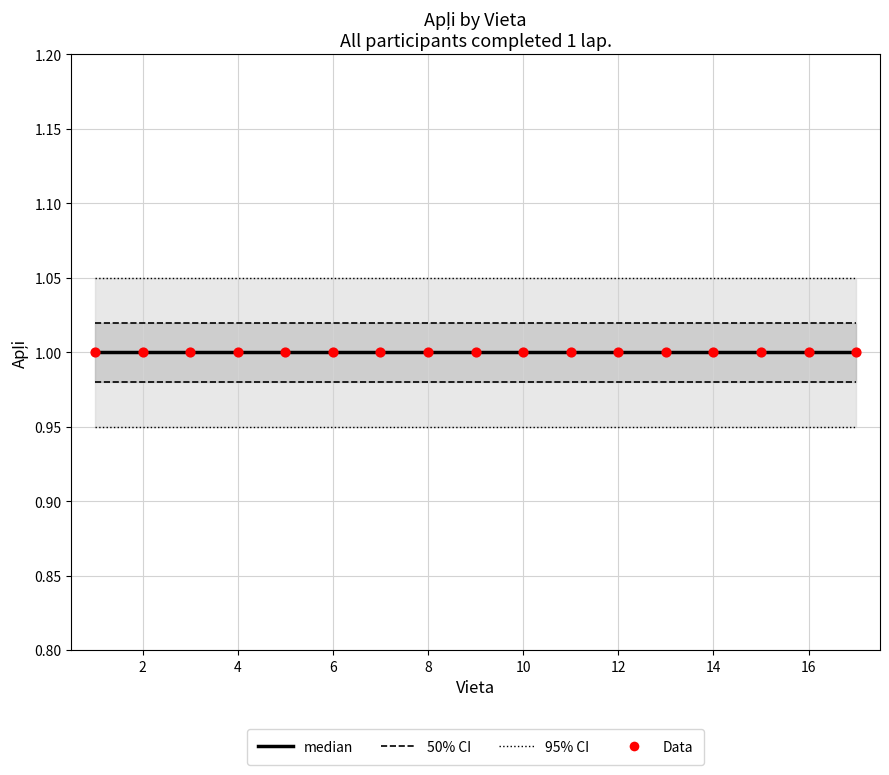

What are all the series names shown in the legend?

median, 50% CI, 95% CI, Data